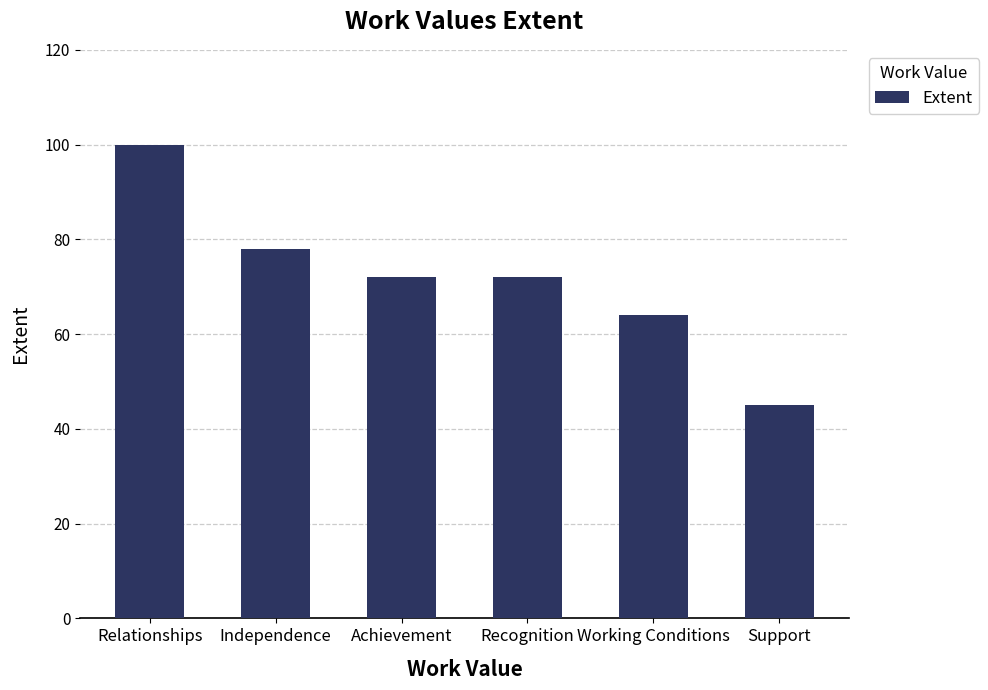

What is the label of the 6th bar from the left?

Support